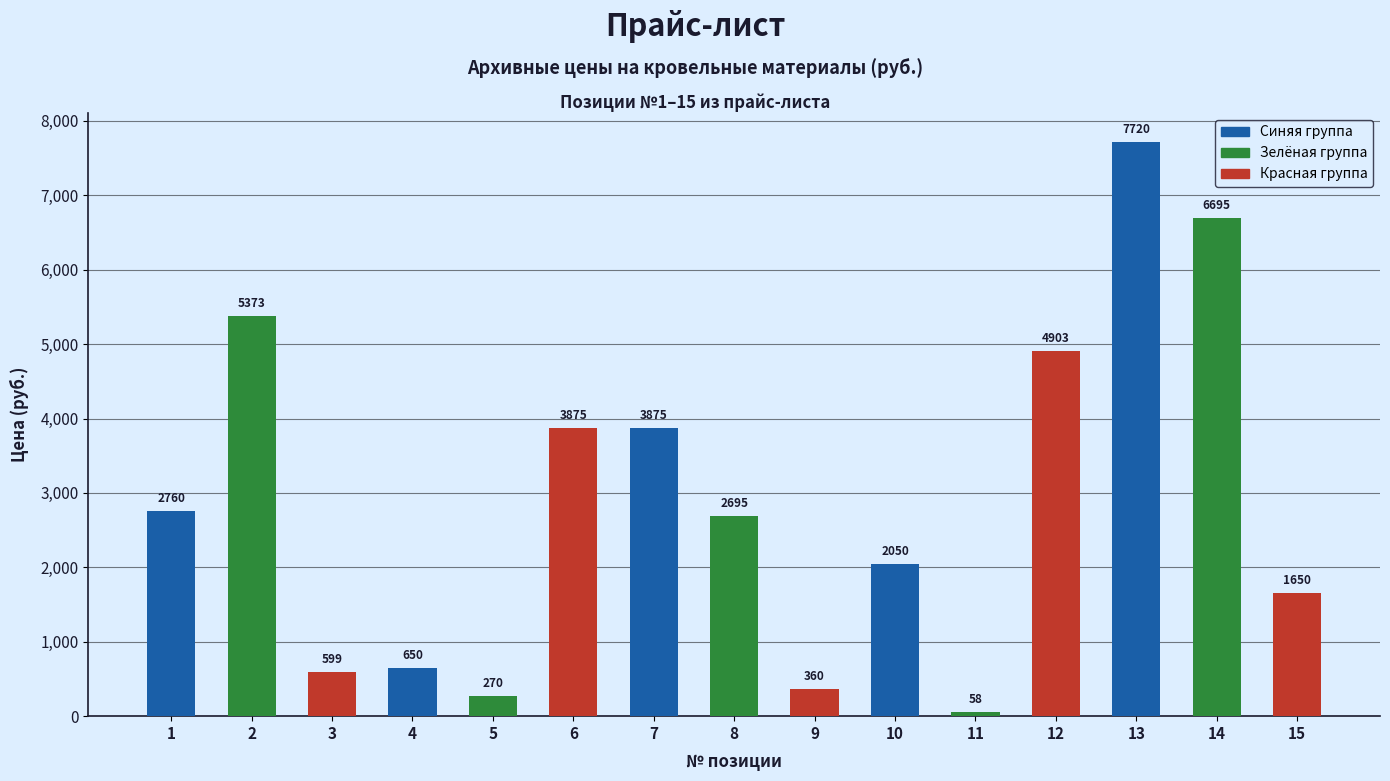

What is the value of the 13th bar from the left?

7720